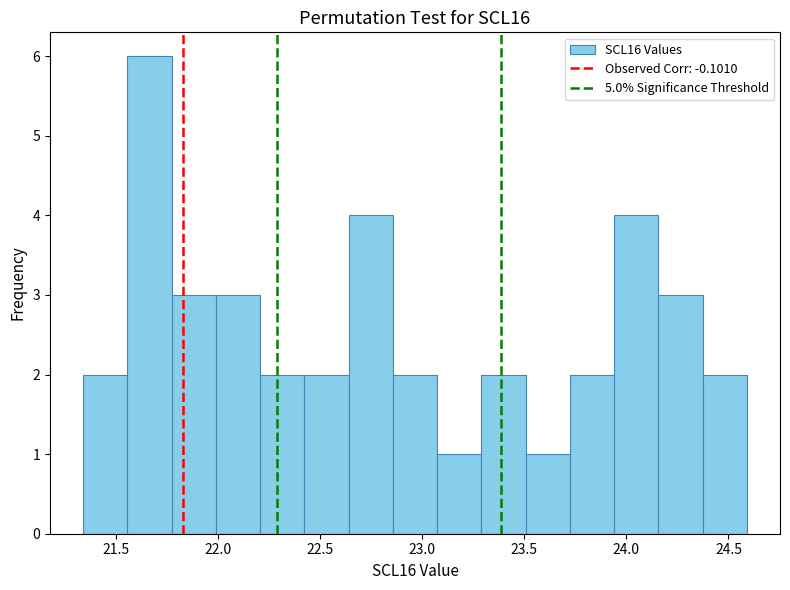

Reading left to right, transcribe this chart: for each bar, give the range it covers on the x-axis and its height. Neither the bar edges nor the heights are printed on the chart, so give them approximately, as read against the axes.

21.35 to 21.55: 2
21.55 to 21.75: 6
21.75 to 22.00: 3
22.00 to 22.20: 3
22.20 to 22.40: 2
22.40 to 22.65: 2
22.65 to 22.85: 4
22.85 to 23.05: 2
23.05 to 23.30: 1
23.30 to 23.50: 2
23.50 to 23.70: 1
23.70 to 23.95: 2
23.95 to 24.15: 4
24.15 to 24.35: 3
24.35 to 24.60: 2